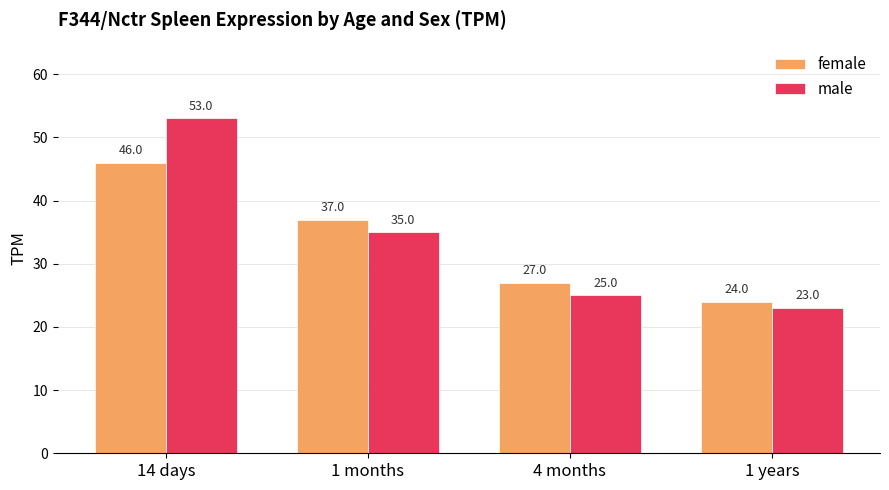

What is the total value across all series at 1 years?

47